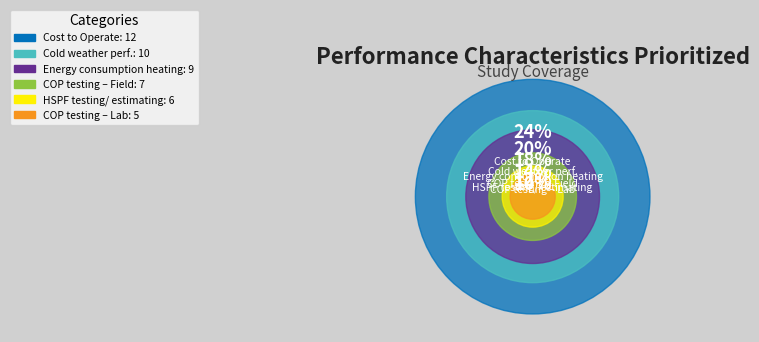

What percentage is the COP testing – Field slice, to the nearest percent?

14%